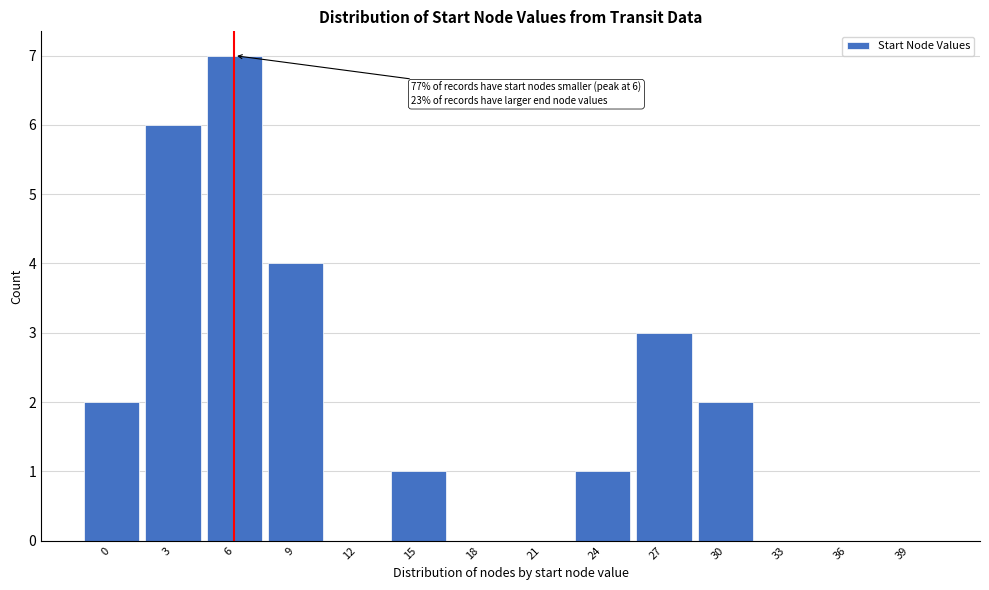

Reading left to right, what are all the values shown in this chart?

0=2	3=6	6=7	9=4	12=0	15=1	18=0	21=0	24=1	27=3	30=2	33=0	36=0	39=0